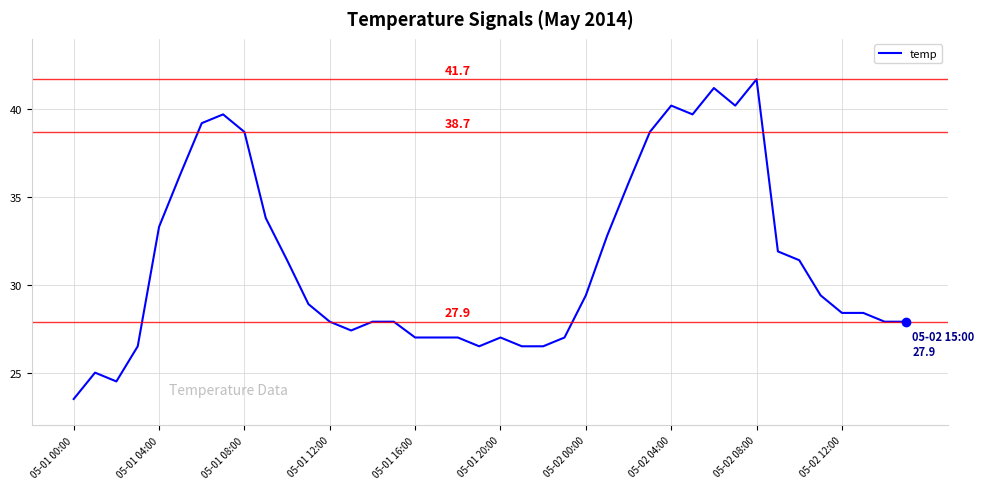

Does the chart display data point markers on the line(s)?

No